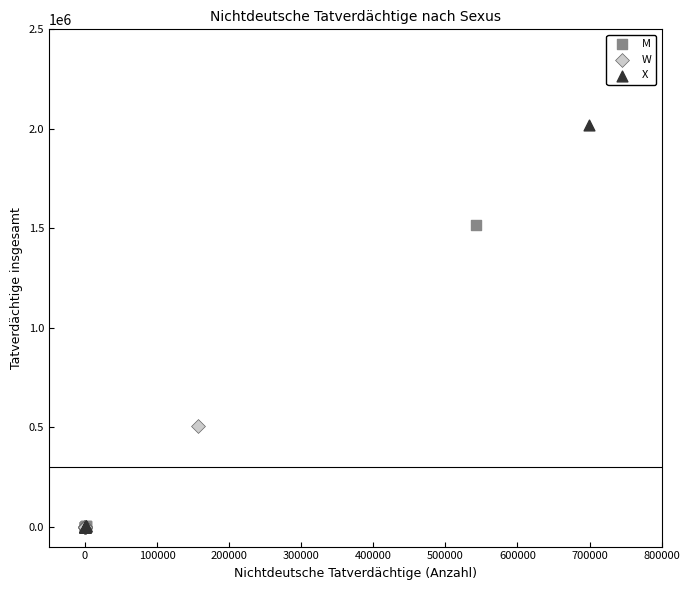

Which series contains the highest Y value?

X